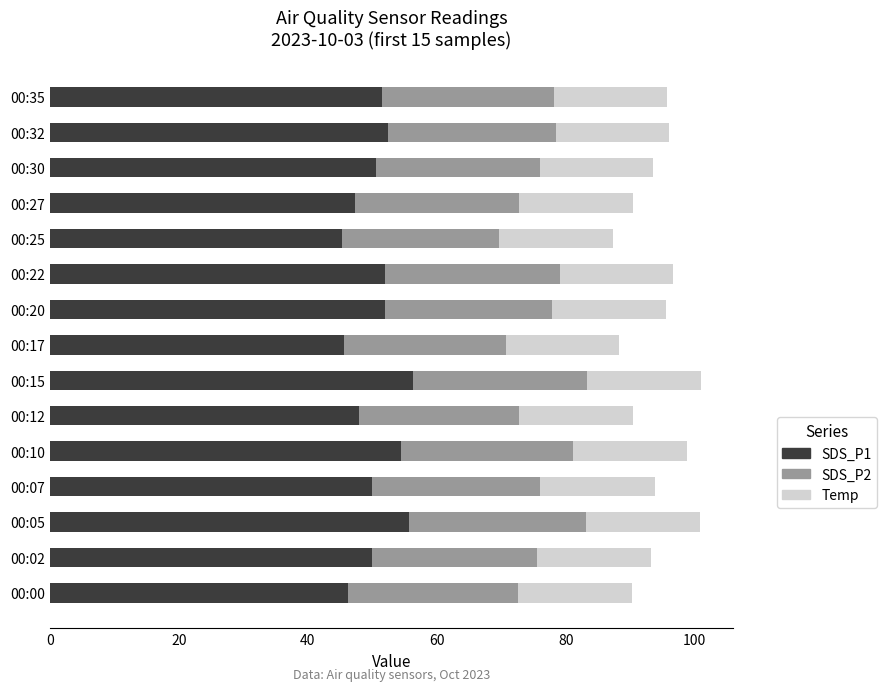

The SDS_P1 series shows 21.3 at 00:17. True or false?

False